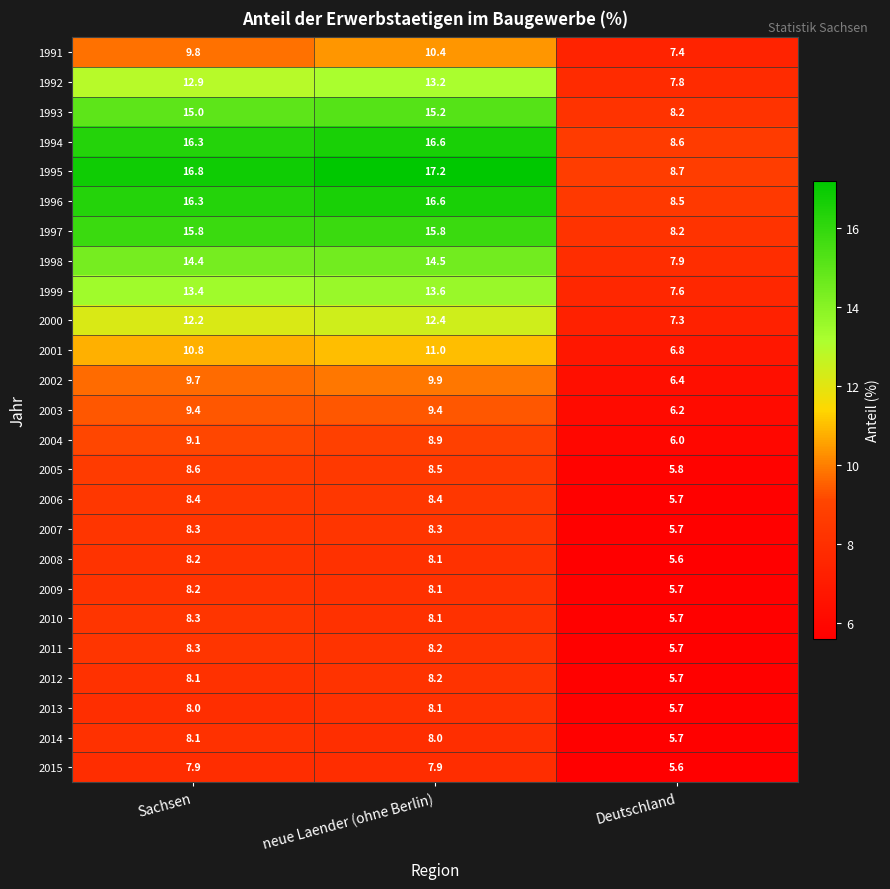

Count the number of data series in this chart.

25